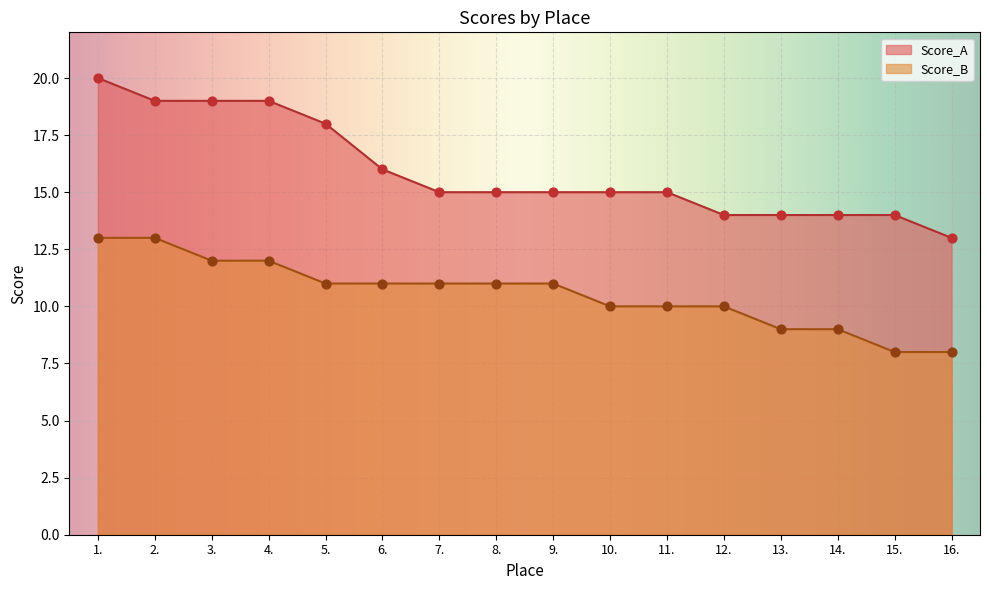

At which category is the sum across all series the highest?

1.